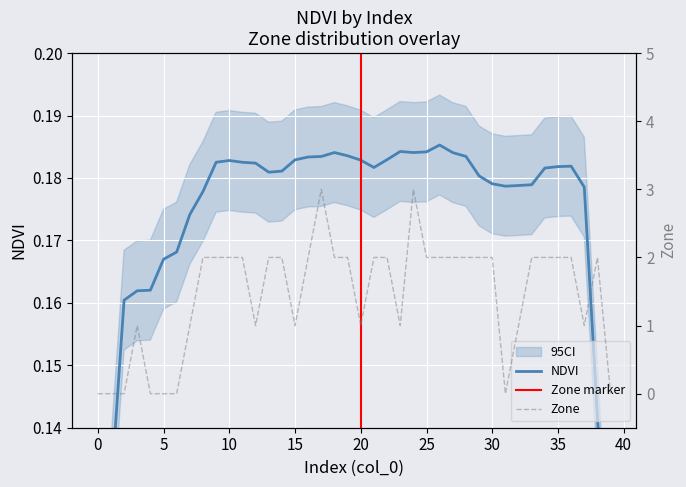

Is it true that the value at 20 is 2?

False